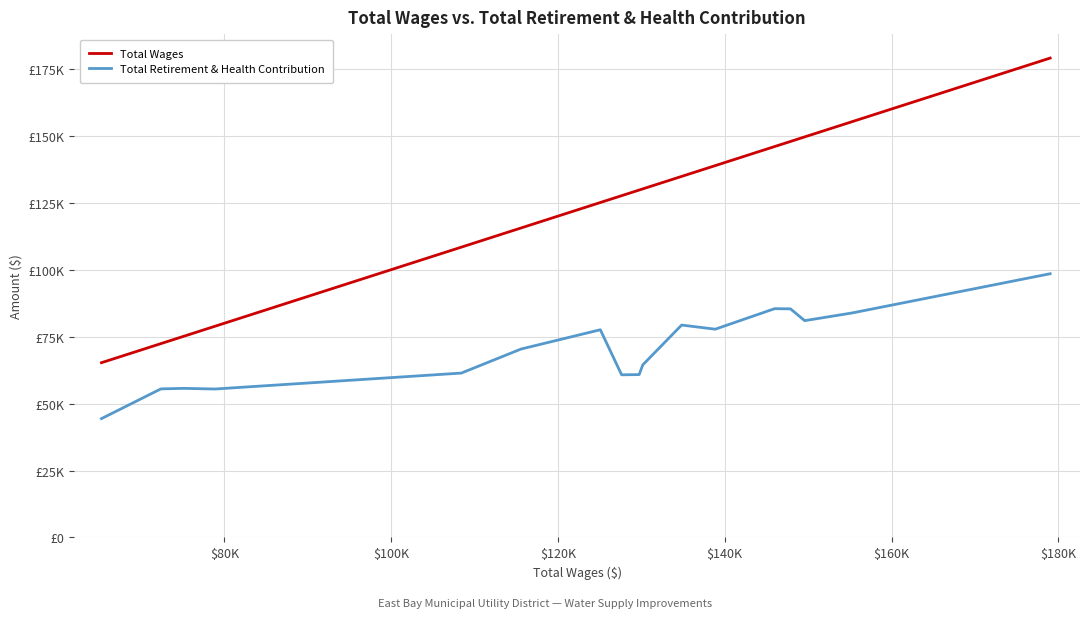

Rank the series by their maximum value, from lowest to highest.

Total Retirement & Health Contribution, Total Wages